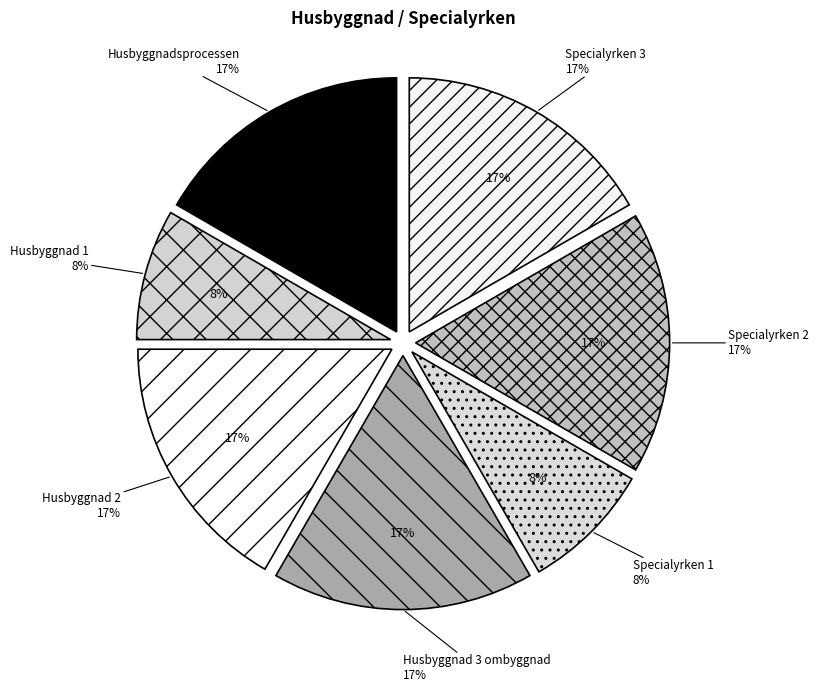

Which has a higher value, Husbyggnad 2 or Husbyggnad 1?

Husbyggnad 2